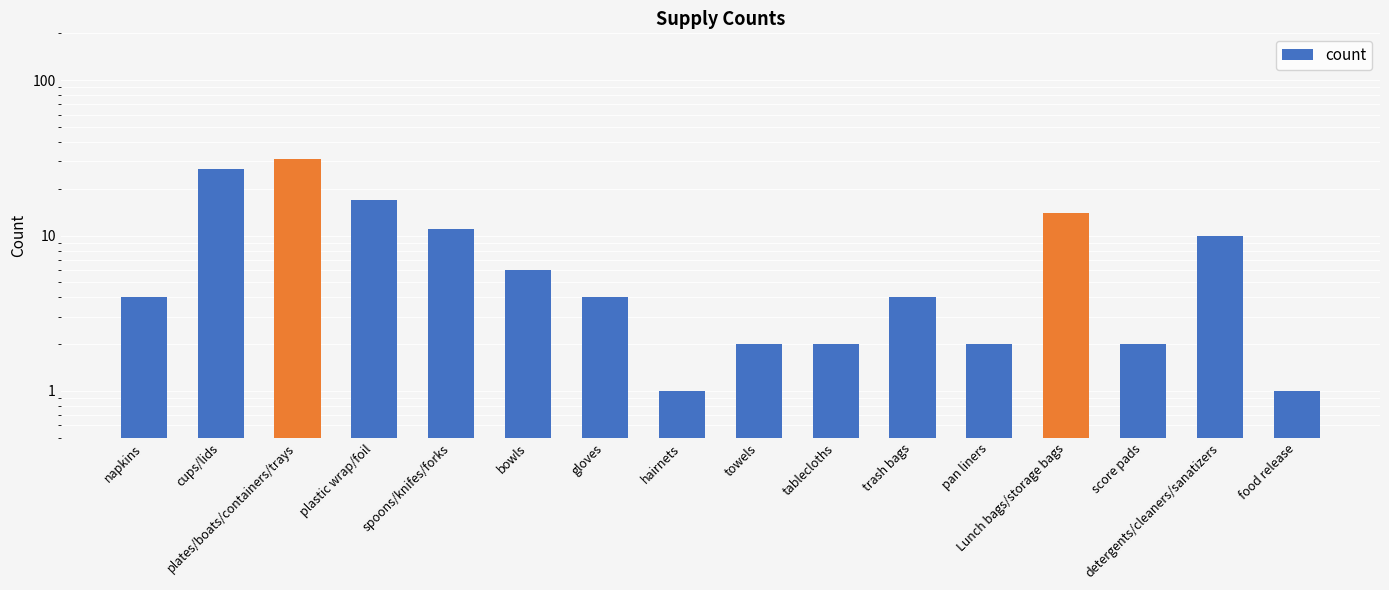

What is the sum of all values?

138